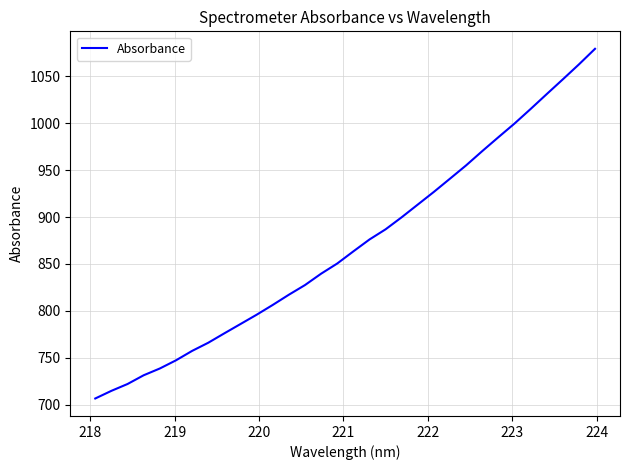

What is the minimum value shown in the chart?

706.7